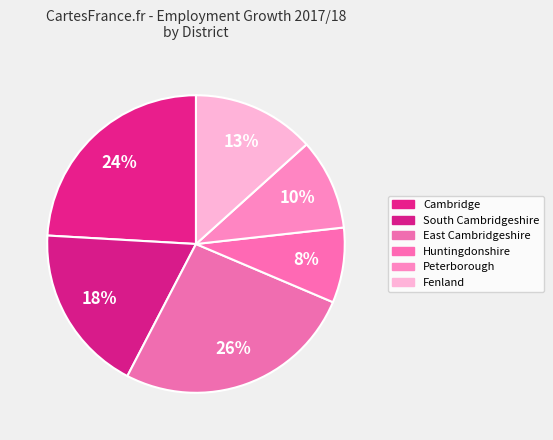

Rank the categories by value from lowest to highest.

Huntingdonshire, Peterborough, Fenland, South Cambridgeshire, Cambridge, East Cambridgeshire